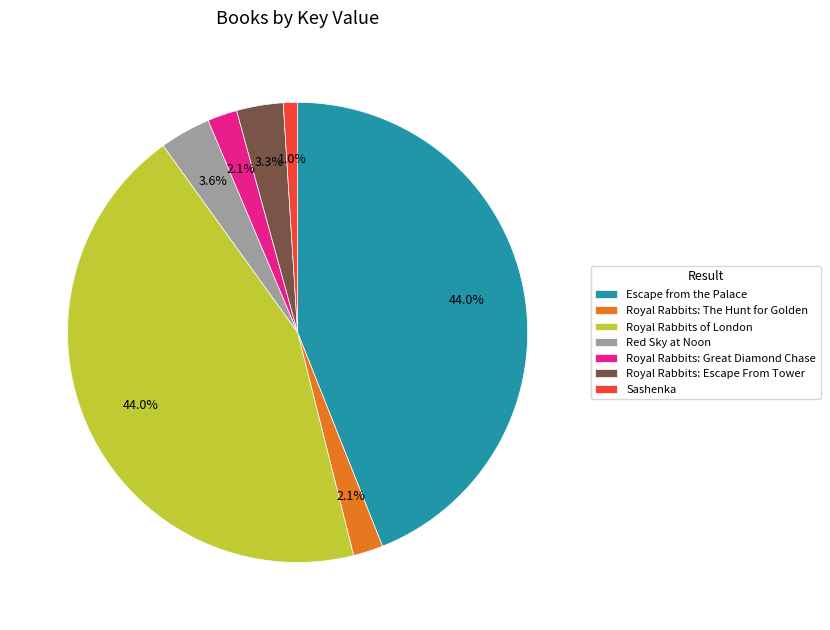

Is there a majority slice in this chart?

No